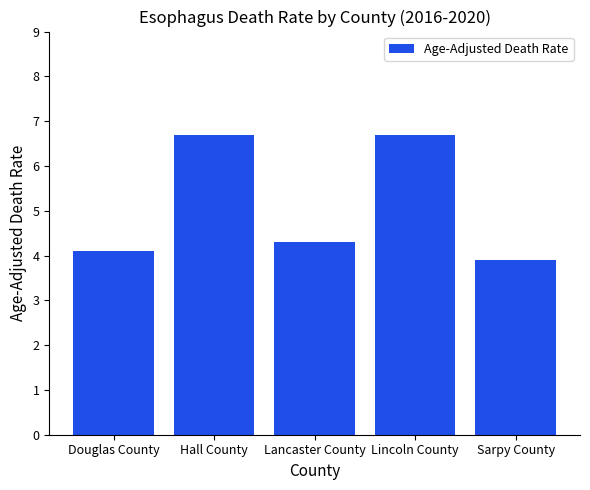

What is the greatest value displayed?

6.7